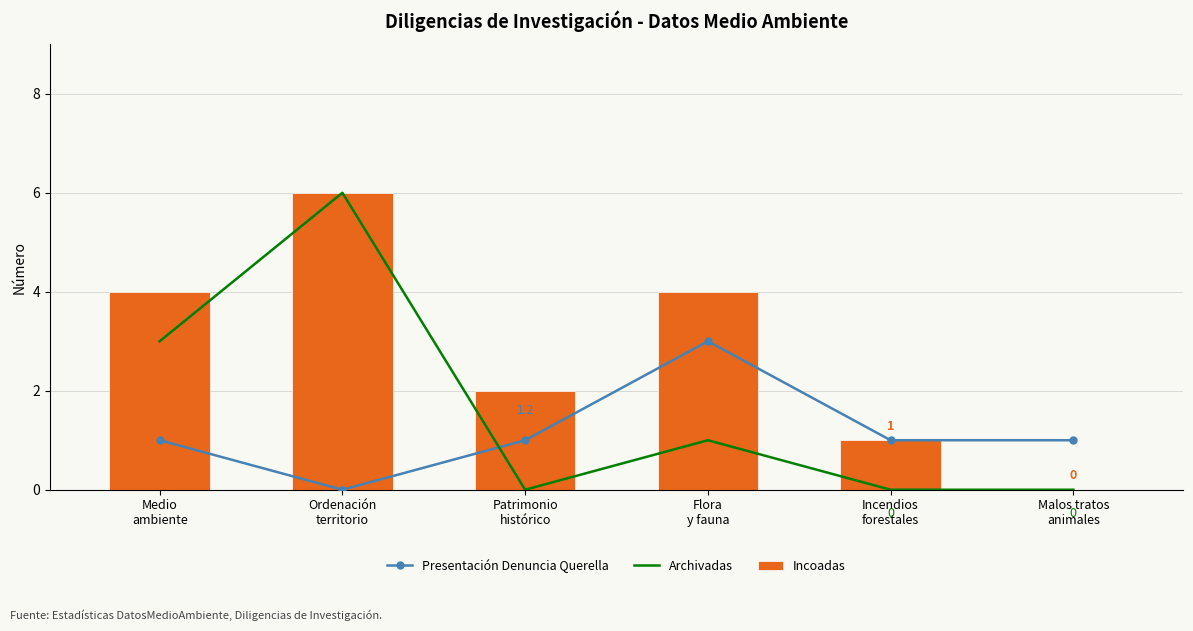

How many values in Presentación Denuncia Querella are above zero?

5